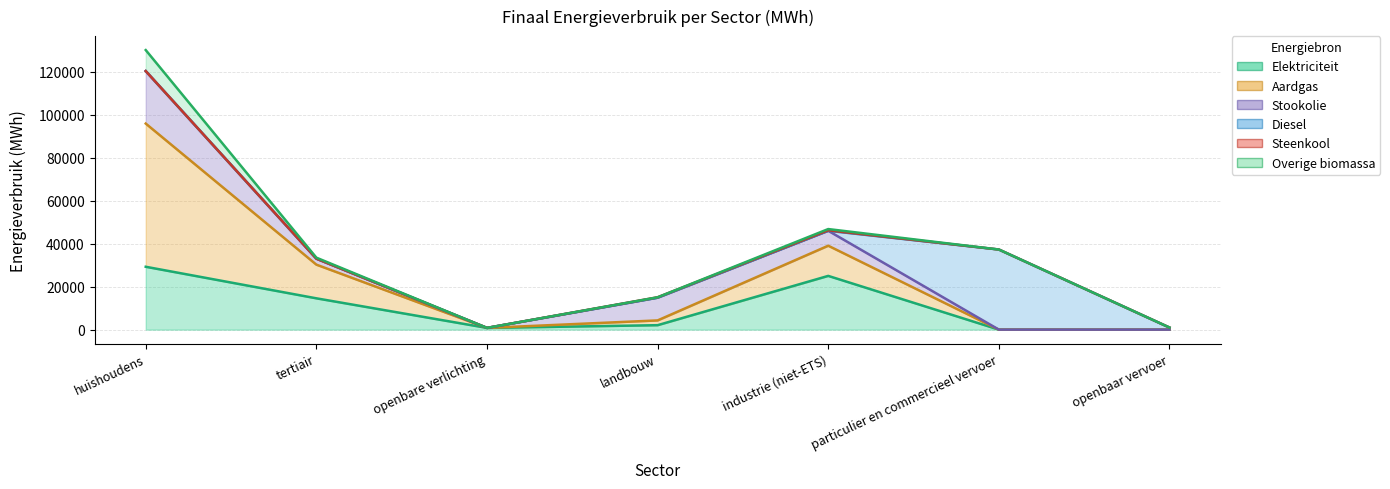

What is the label of the 2nd point from the right?

particulier en commercieel vervoer